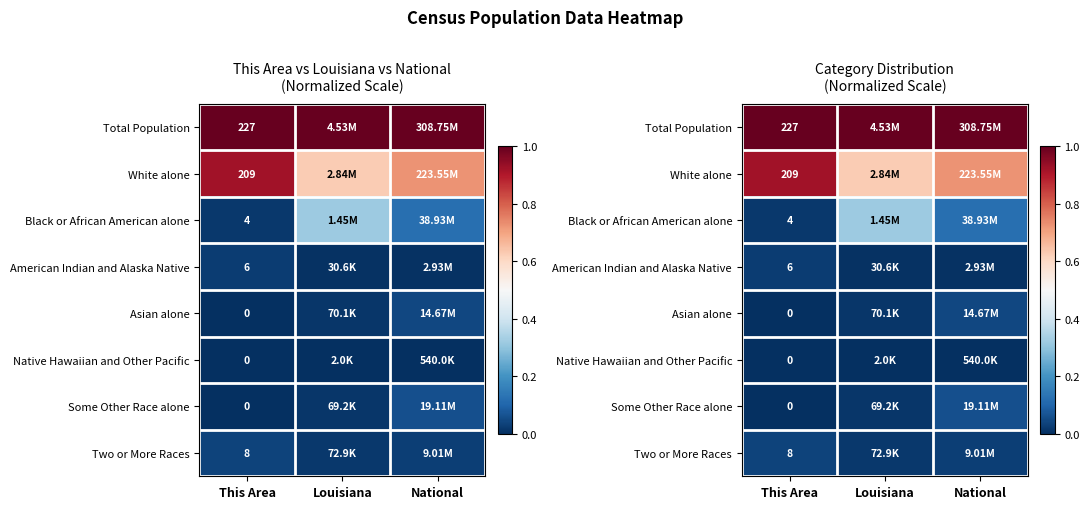

Is it true that American Indian and Alaska Native equals 0.0 at This Area?

False